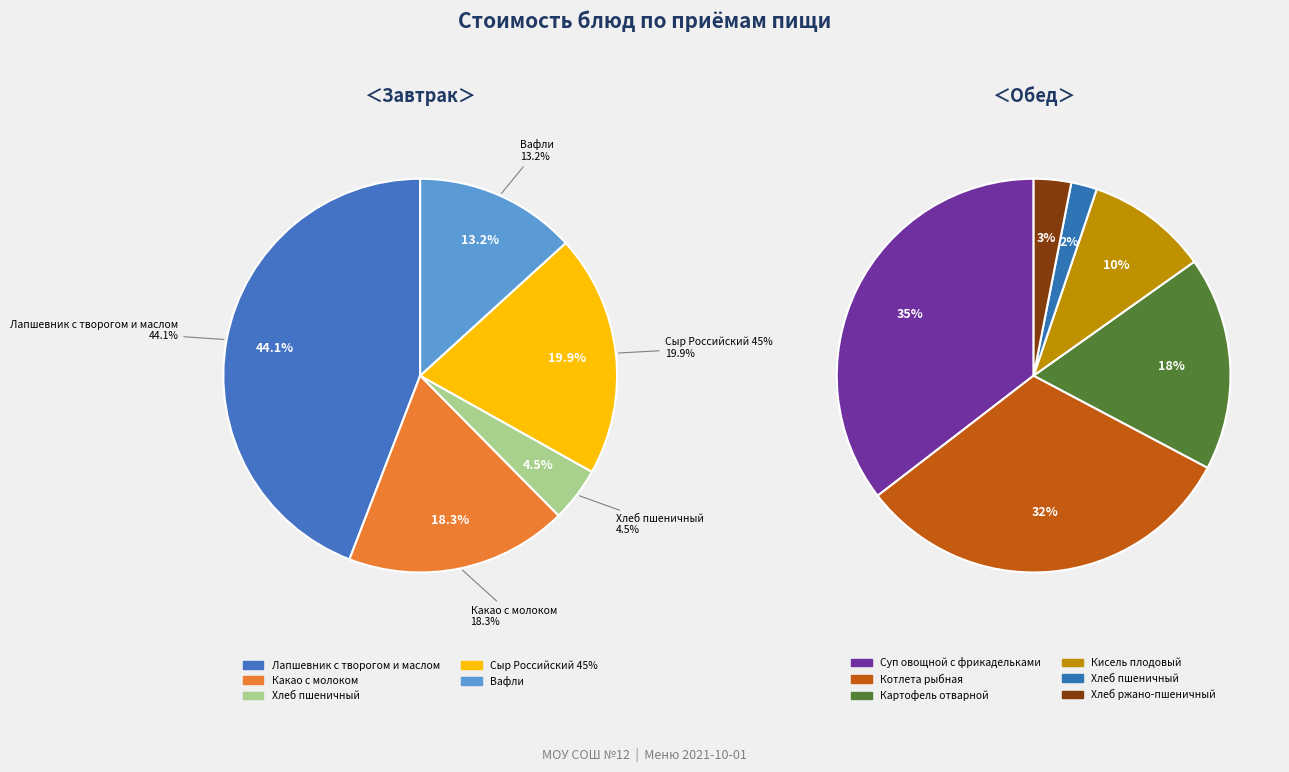

Does any single category account for the majority?

No